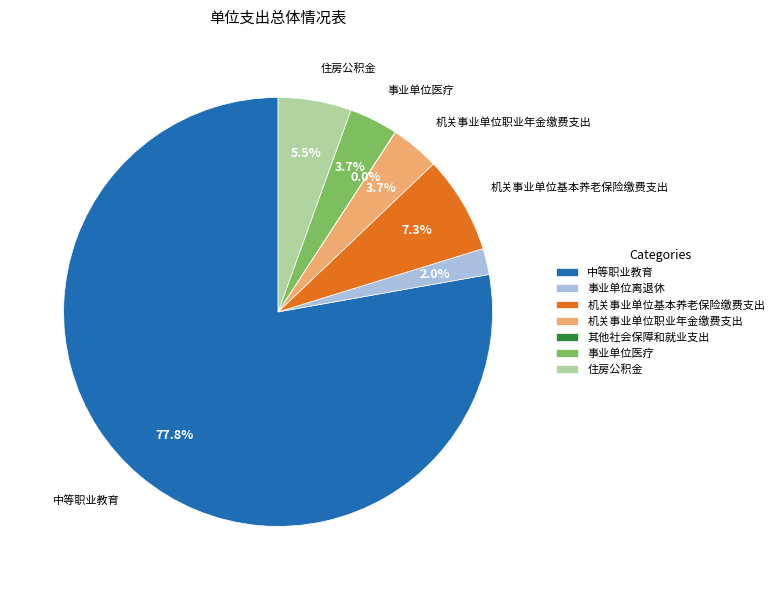

What percentage is the 事业单位离退休 slice, to the nearest percent?

2%